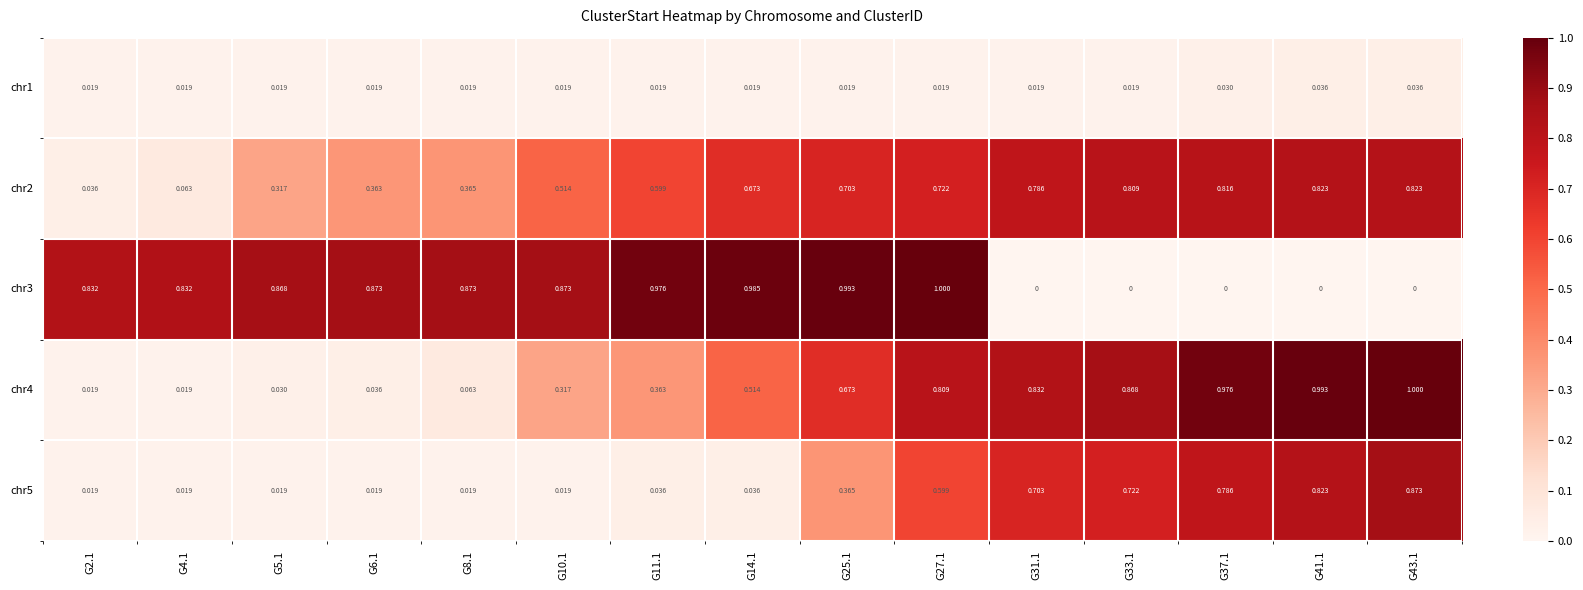

Which series has the widest spread of values?

chr3